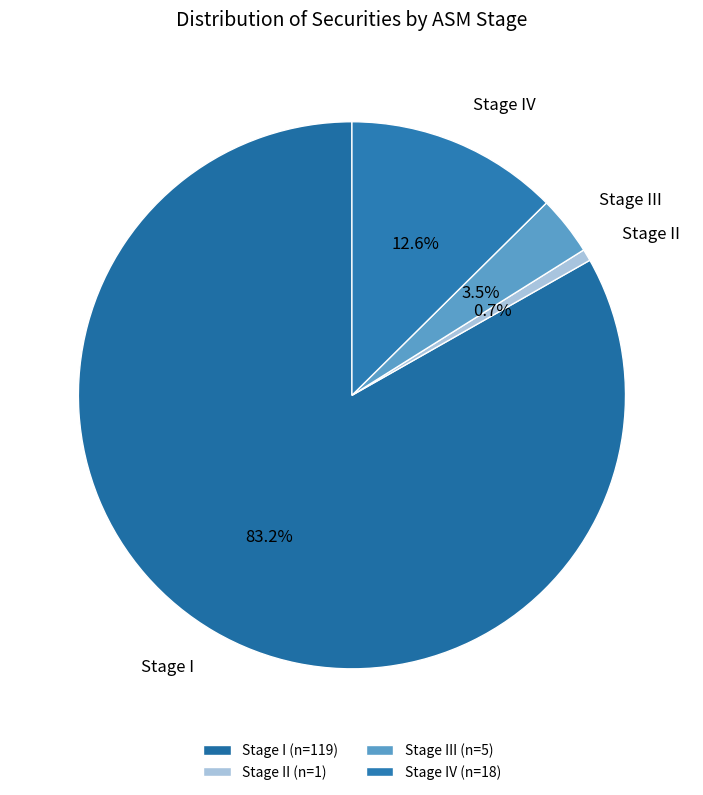

Rank the categories by value from highest to lowest.

Stage I, Stage IV, Stage III, Stage II